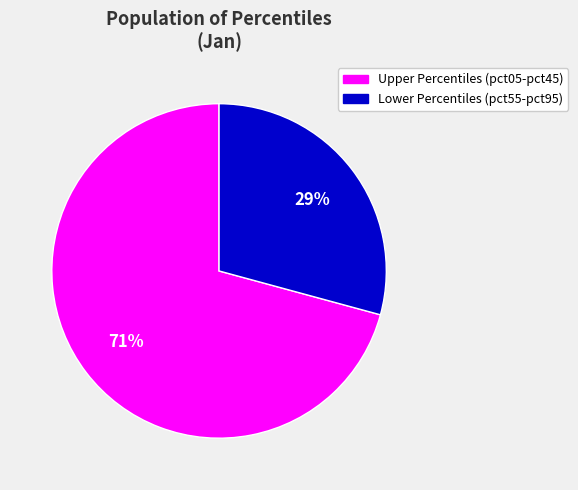

To the nearest percent, what is the average slice percentage?

50%